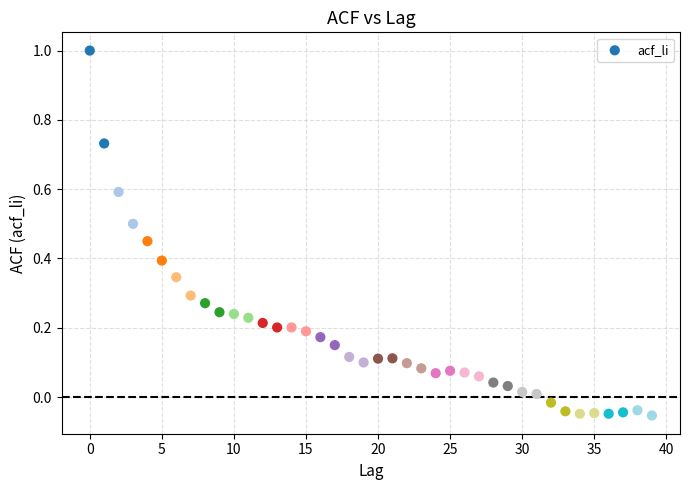

What is the range of Y values (max minus min)?

1.1